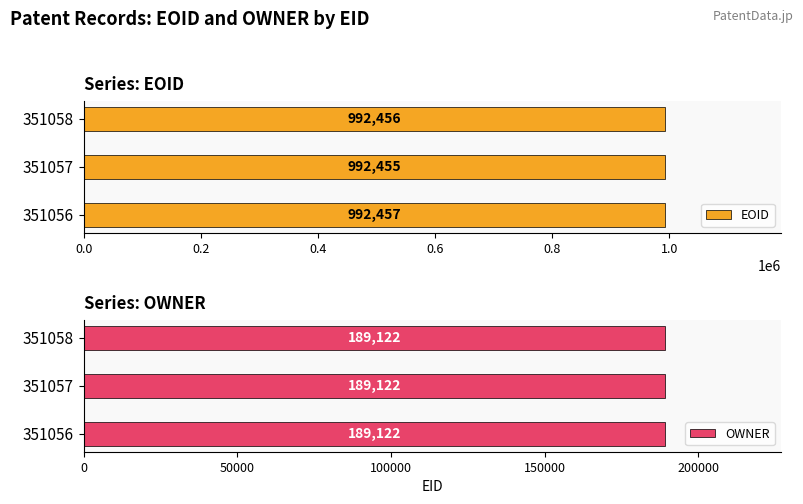

Read the EOID value at 351058.

992456